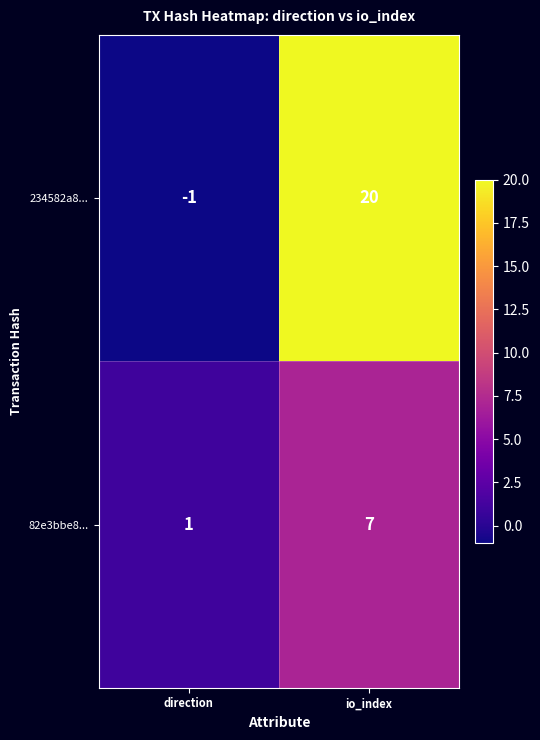

How many data points in 82e3bbe8... are less than 7?

1